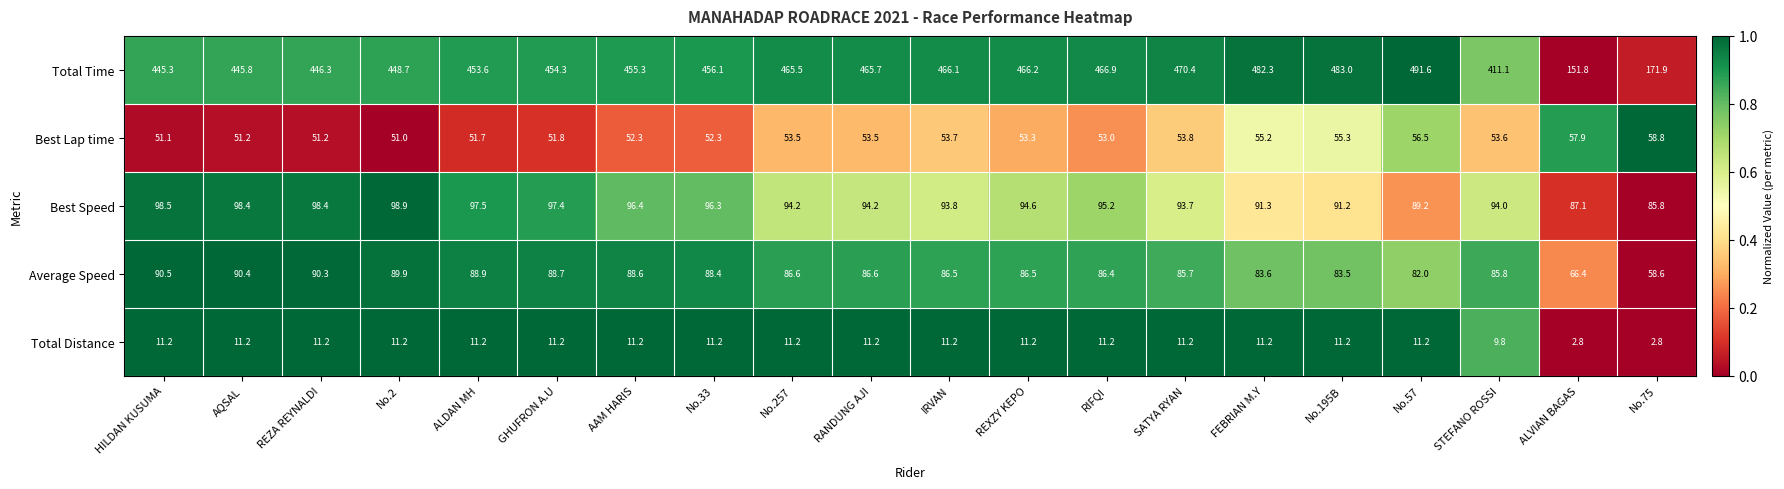

True or false: Total Time has a value of 715.9 at GHUFRON A.U.

False